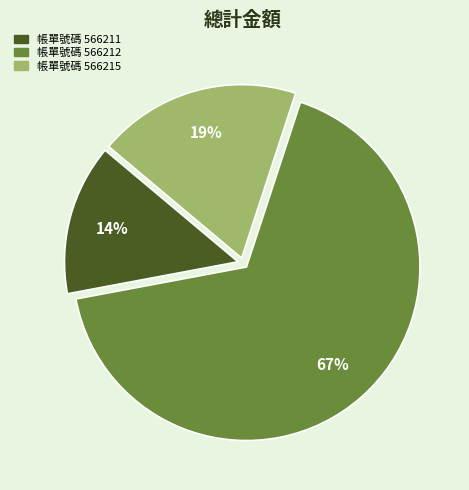

To the nearest percent, what is the difference between the largest and smallest slice percentages?

53%